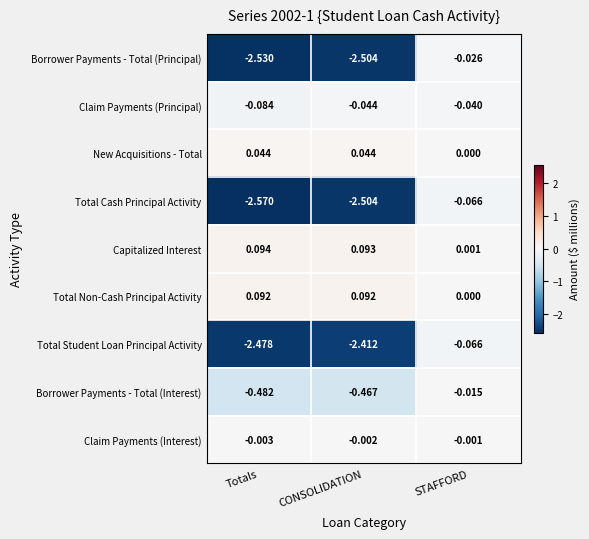

Which category has the lowest value across all series?

Totals